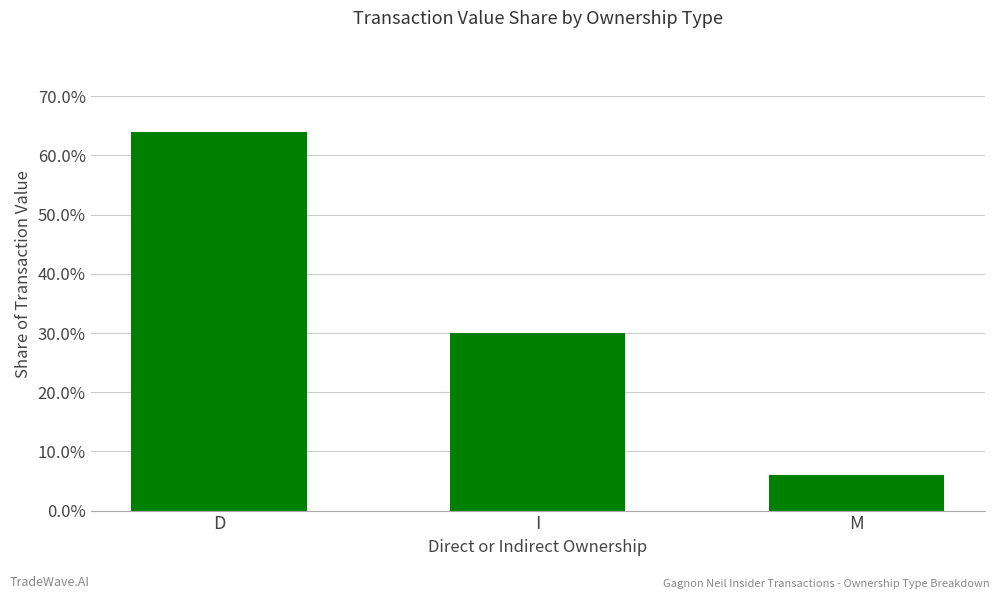

At which category does the chart reach its peak across all series?

D